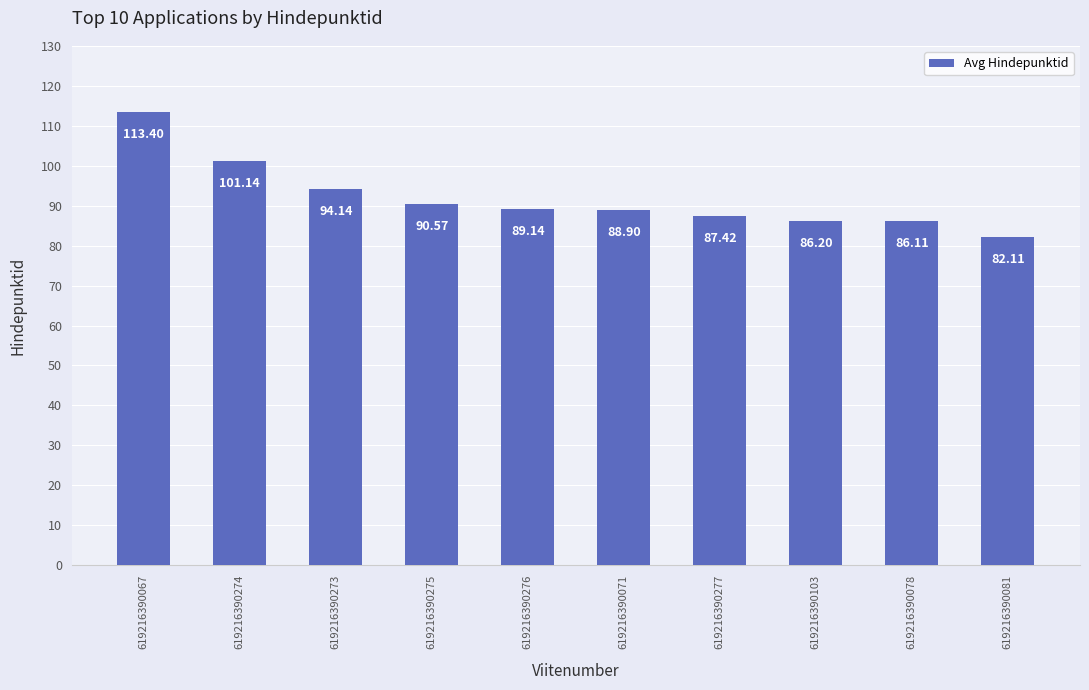

What is the ratio of the value at 619216390078 to the value at 619216390275?

1.0